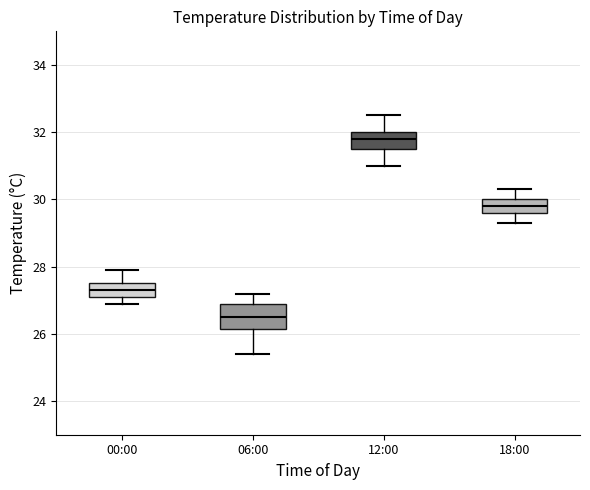

Where is the upper edge of the box for 06:00 on the y-axis? The values are not printed on the chart, so give them approximately, as read against the axis.

27.0